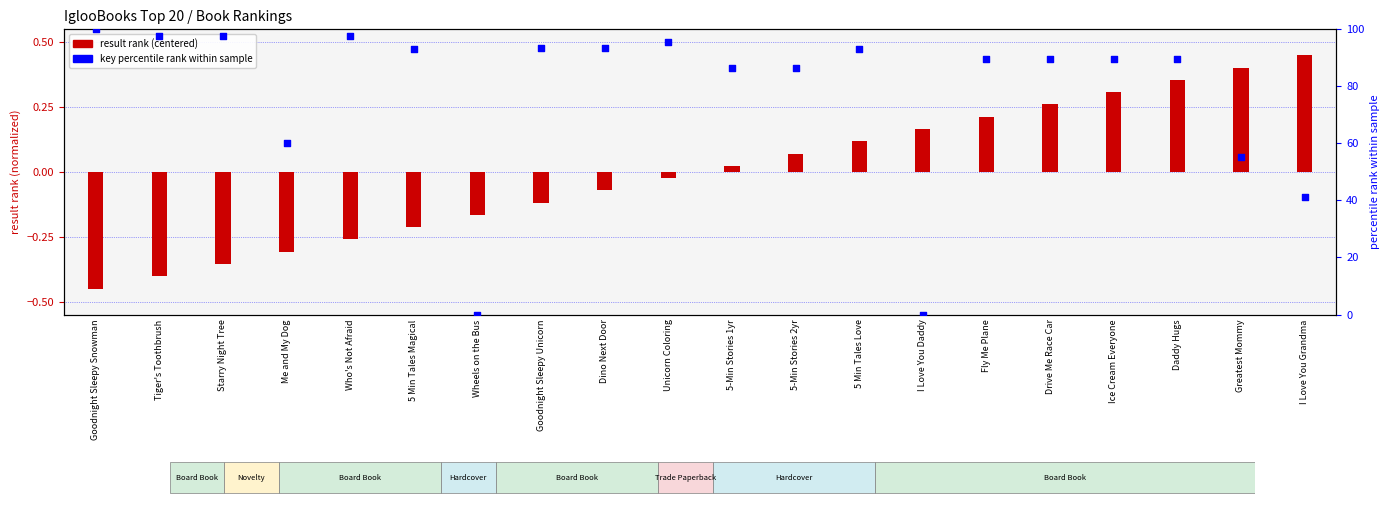

At how many categories does at least one series exceed 95?

5